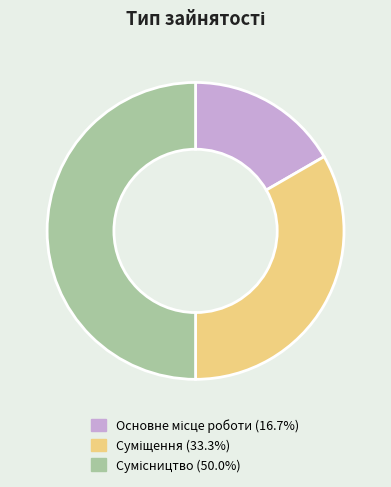

Count the number of slices in the pie.

3